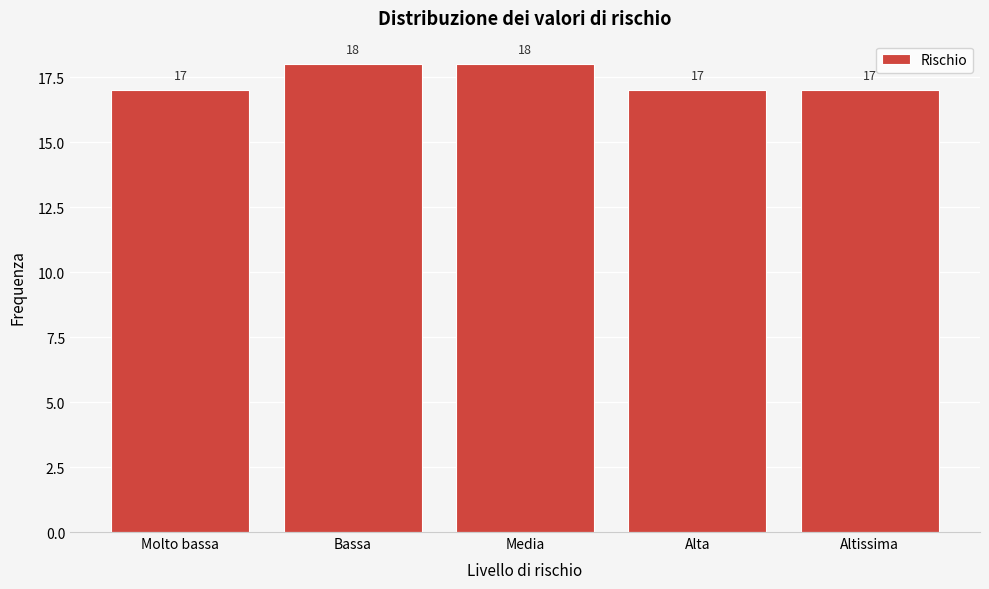

Reading left to right, list all the values displayed in this chart.

Molto bassa=17	Bassa=18	Media=18	Alta=17	Altissima=17